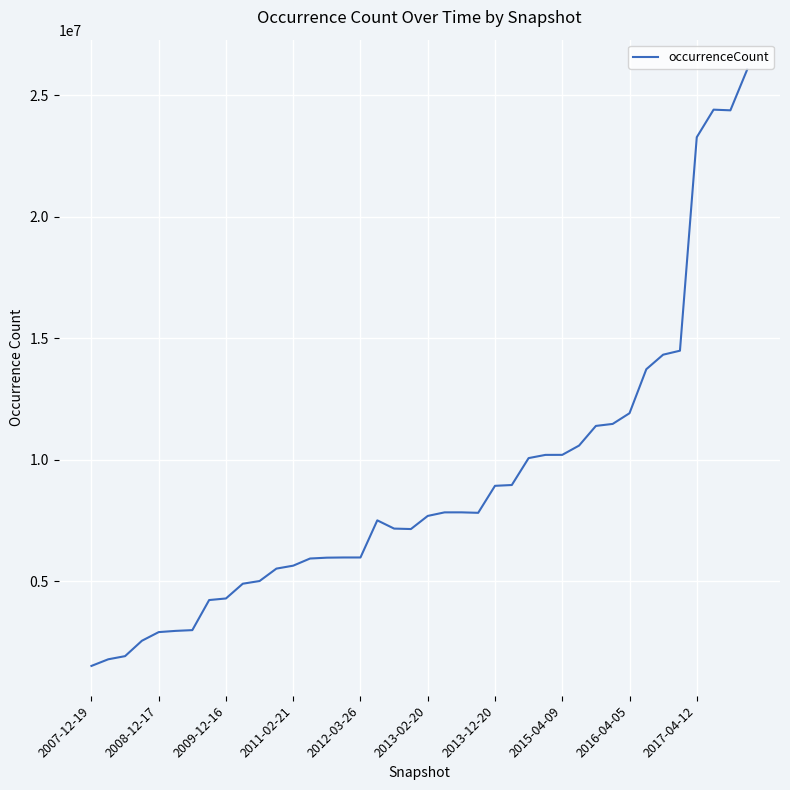

What is the difference between the maximum and minimum values?

24568074